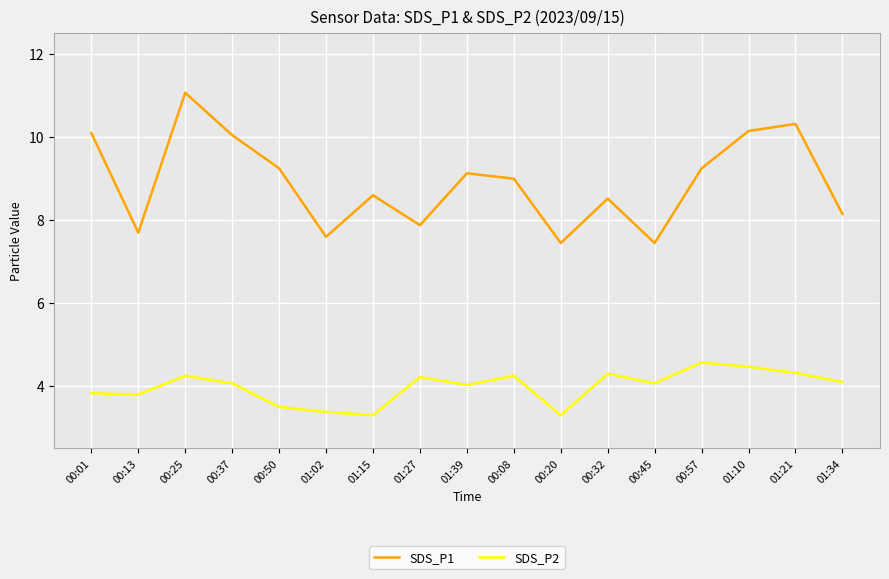

True or false: SDS_P1 and SDS_P2 cross at least once.

False